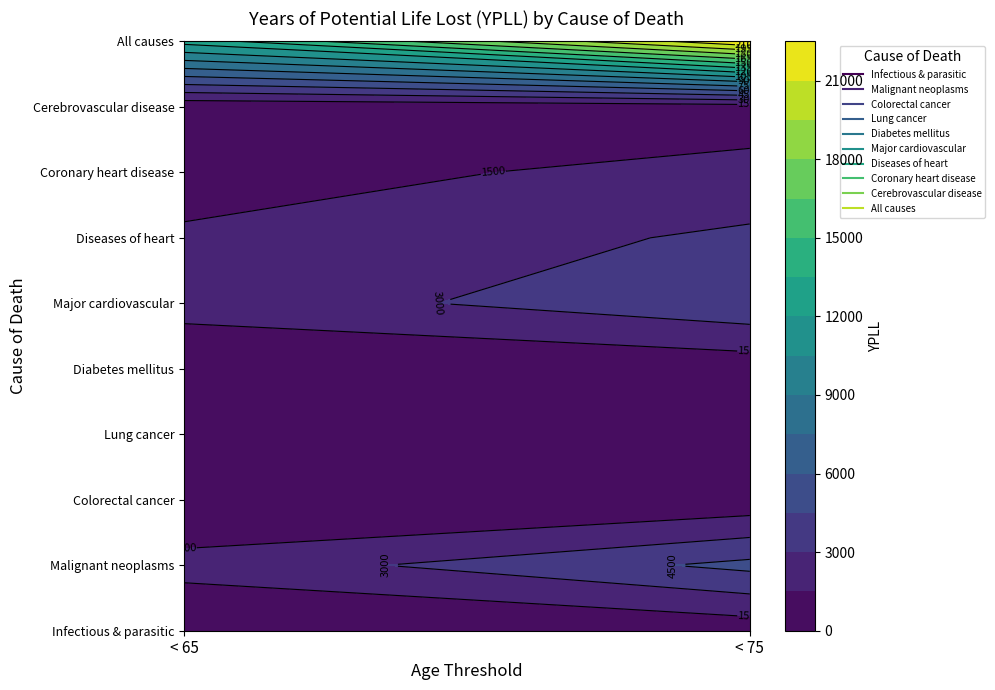

How many data points in Cerebrovascular disease are less than 720?

1